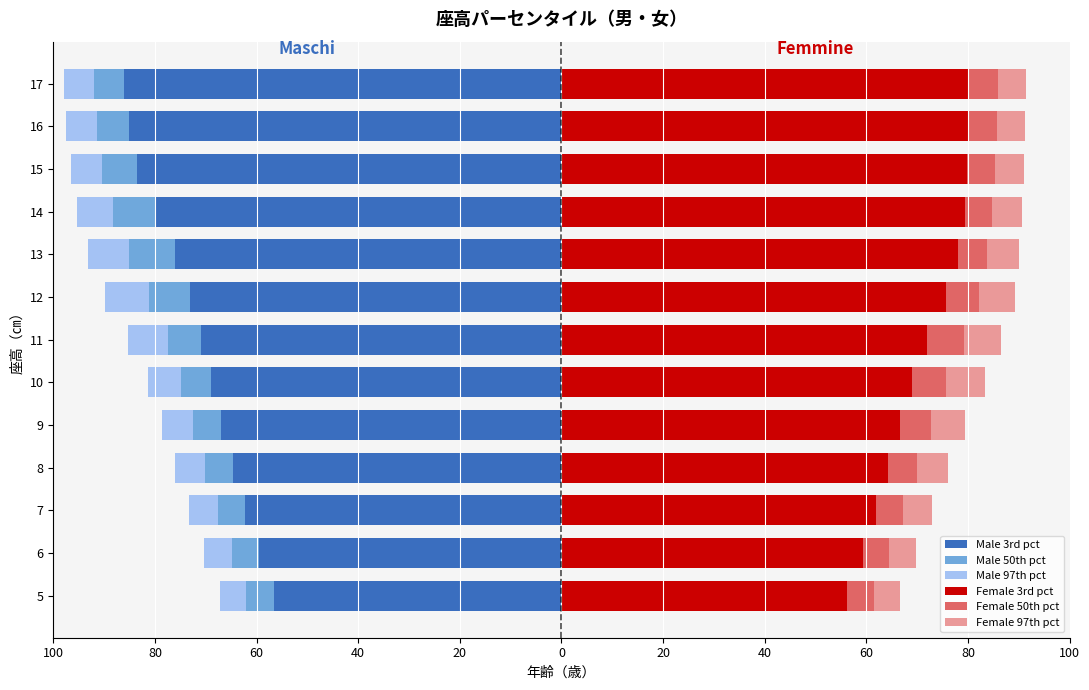

Is the value of Male 50th pct at 6 greater than the value of Female 50th pct at 6?

No